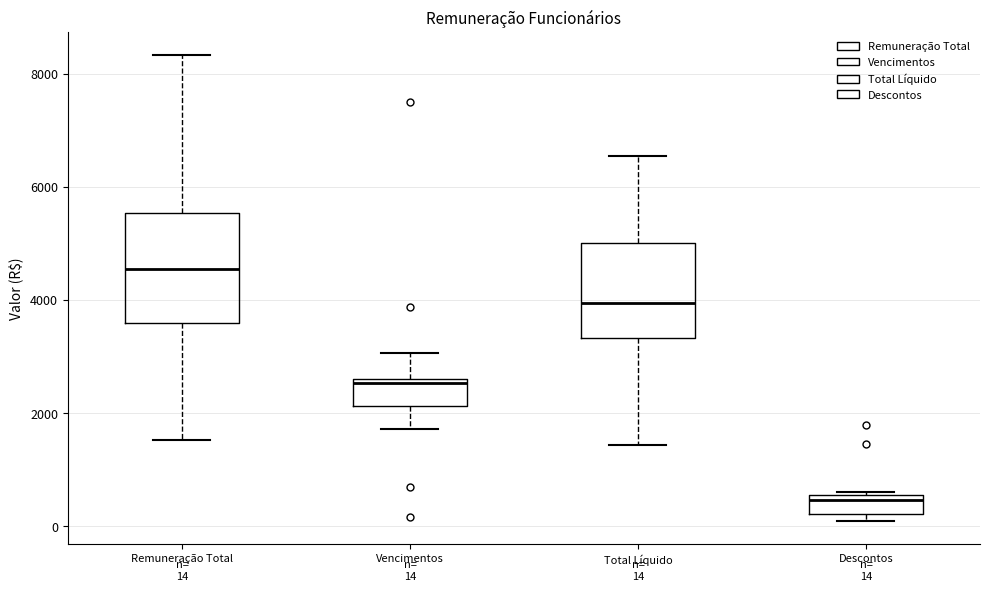

Which box has the lowest median line?

Descontos